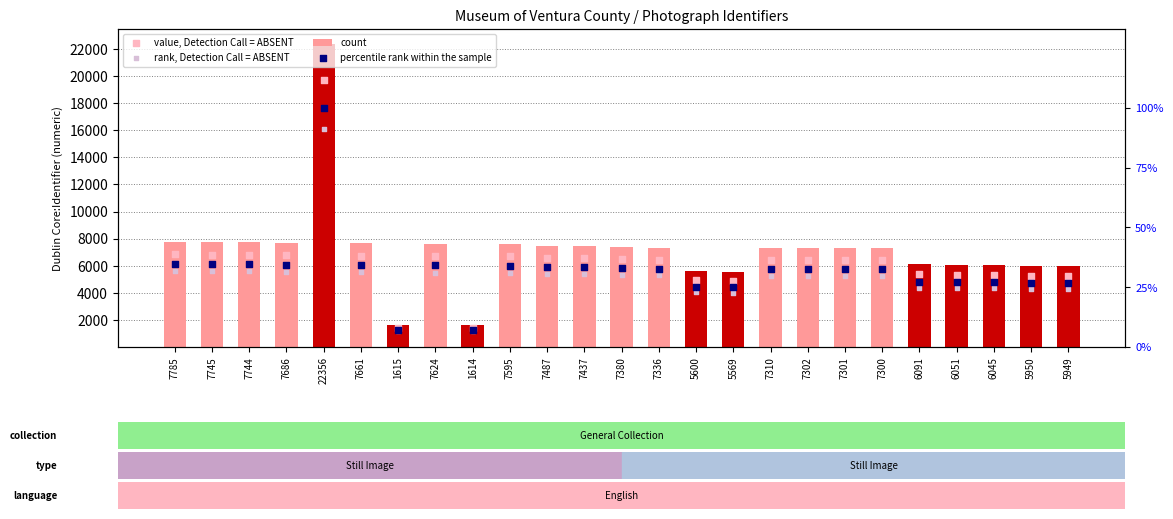

Which series contains the highest Y value?

count